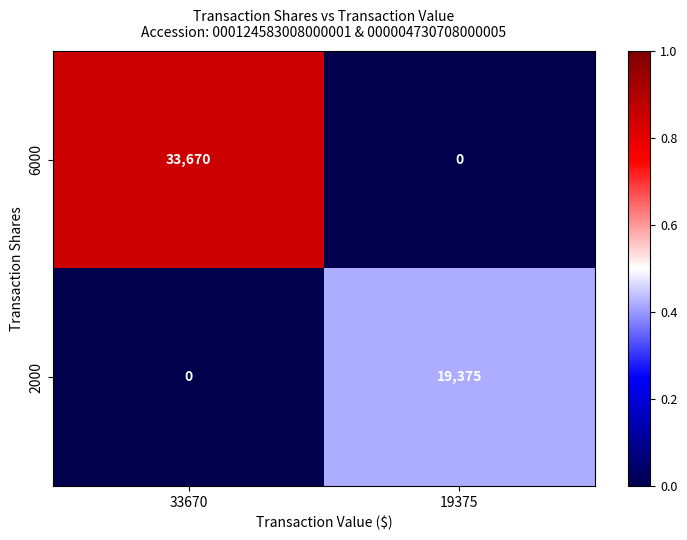

List the series in order of their overall mean, lowest first.

2000, 6000